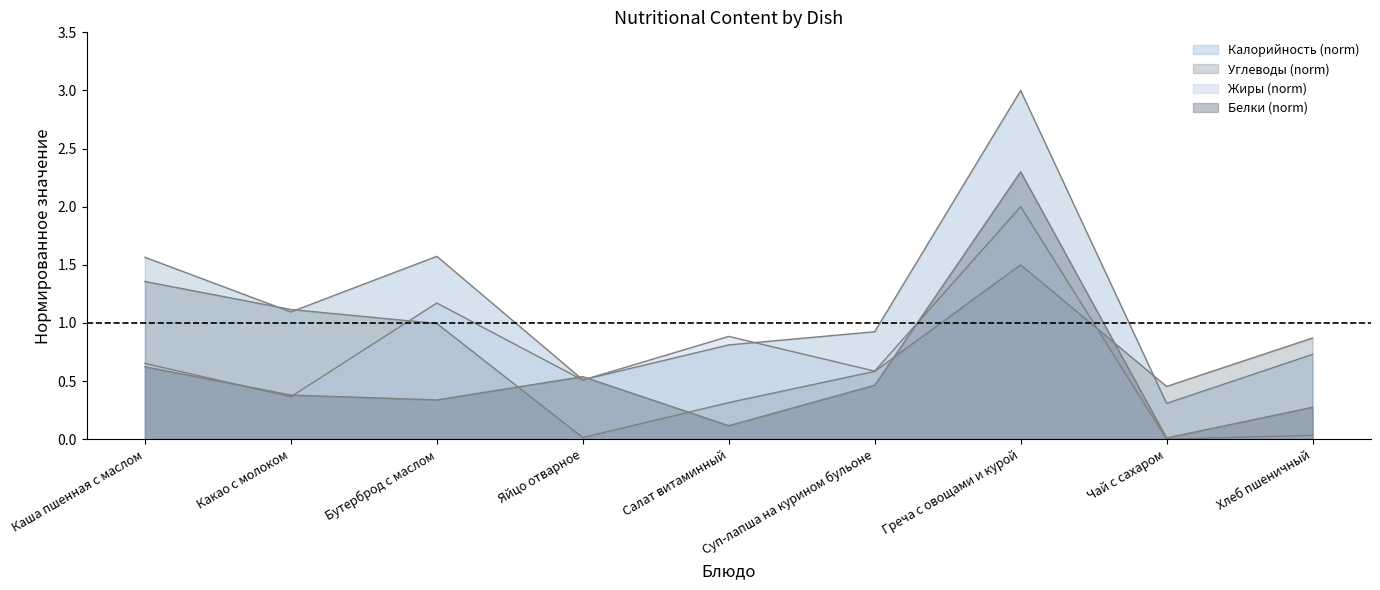

What is the average value of the Жиры series?

0.7